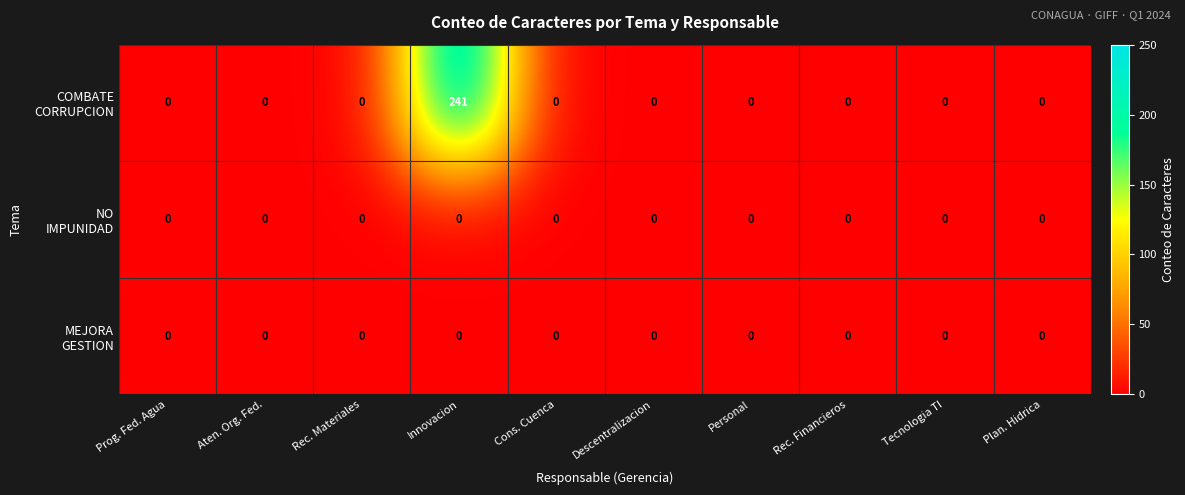

Which label corresponds to the largest value in the chart?

Innovacion